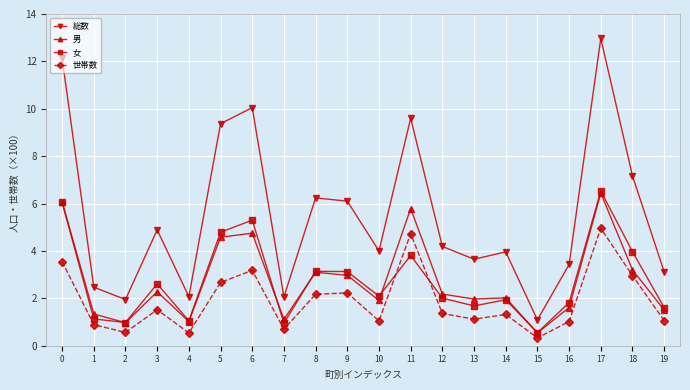

True or false: 男 has a value of 2.7 at 5.

False